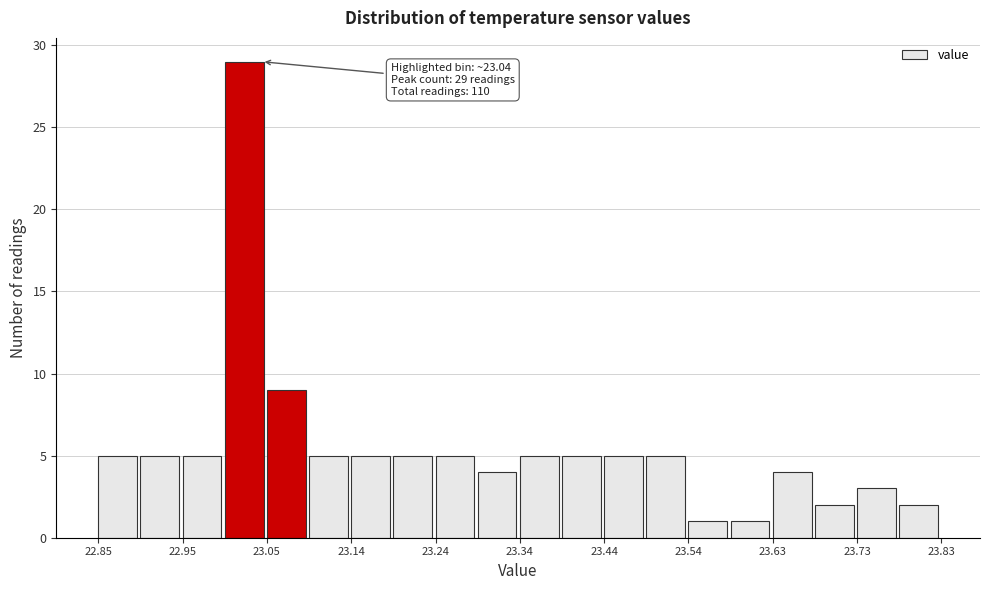

Over which range of the x-axis is the bar tallest?

22.997 to 23.046